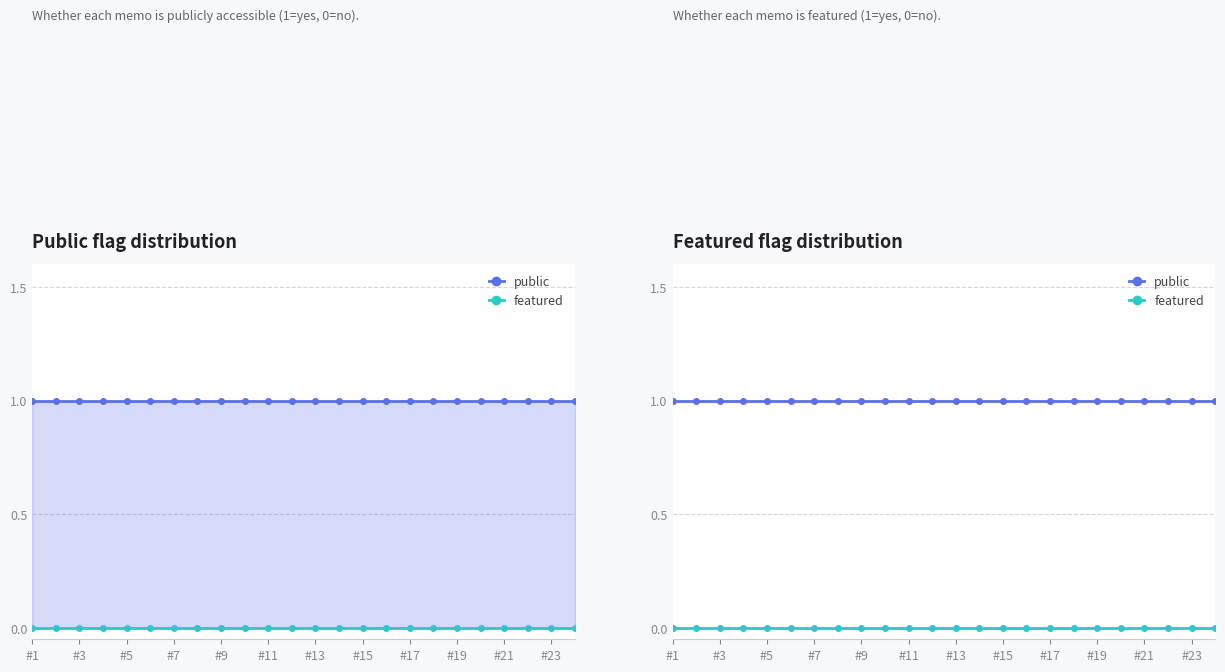

Rank the series by their maximum value, from highest to lowest.

public, featured